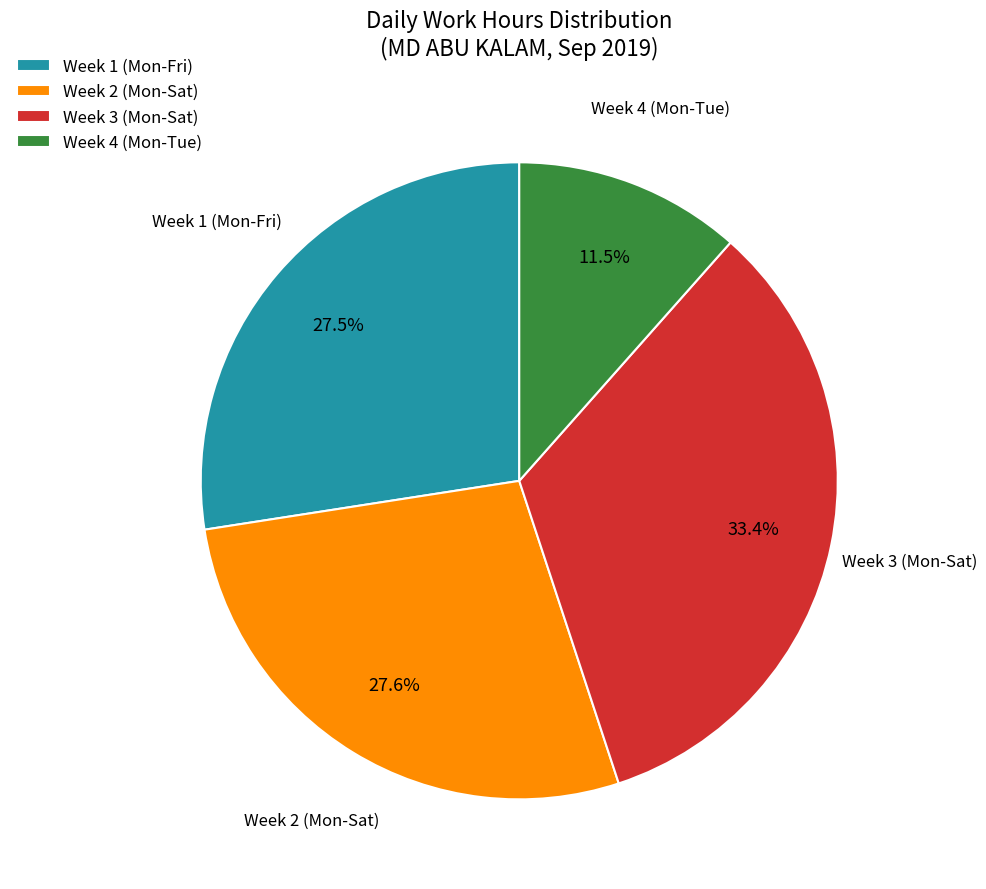

Does Week 4 (Mon-Tue) account for over 50% of the chart?

No